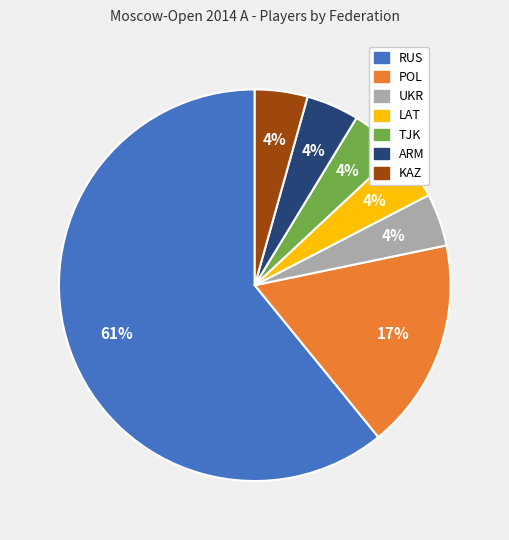

Which category accounts for the majority?

RUS